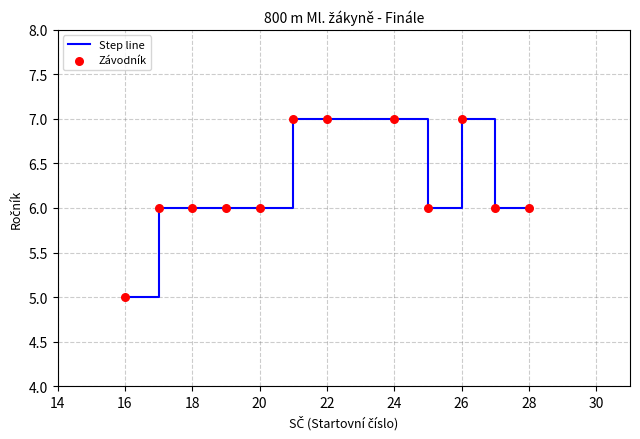

What is the smallest value displayed?

5